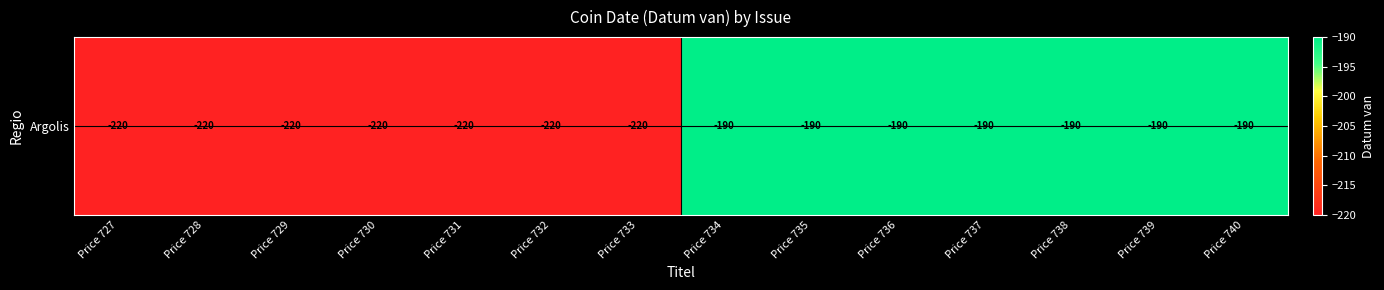

Reading left to right, transcribe all the data shown in this chart.

Price 727=-220	Price 728=-220	Price 729=-220	Price 730=-220	Price 731=-220	Price 732=-220	Price 733=-220	Price 734=-190	Price 735=-190	Price 736=-190	Price 737=-190	Price 738=-190	Price 739=-190	Price 740=-190